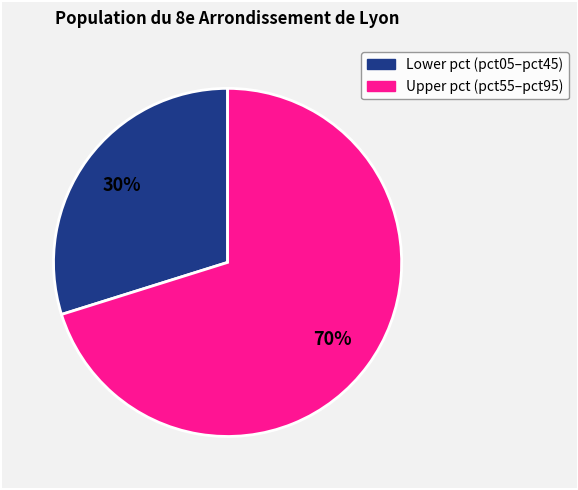

Does any single category account for the majority?

Yes